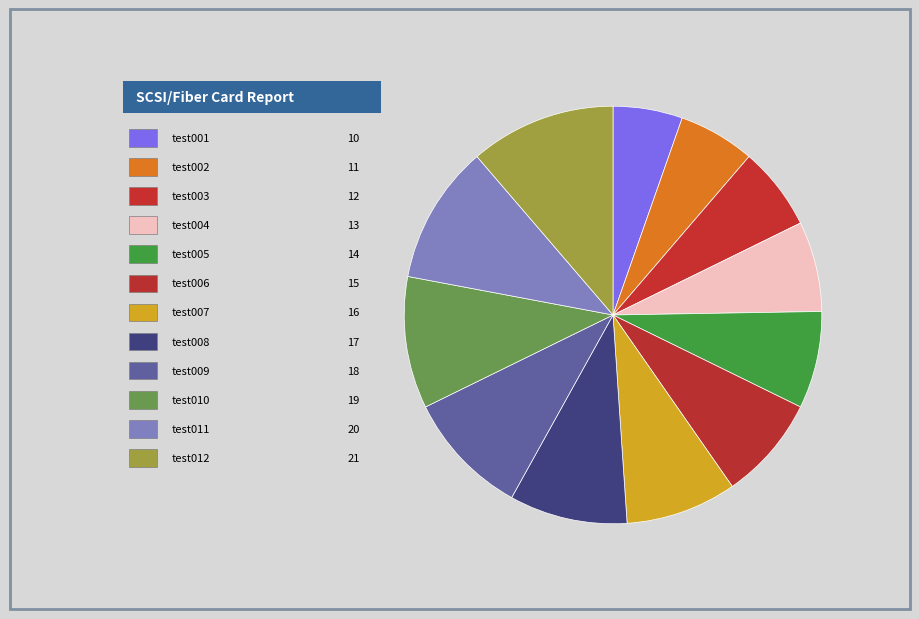

To the nearest percent, what is the difference between the largest and smallest slice percentages?

6%